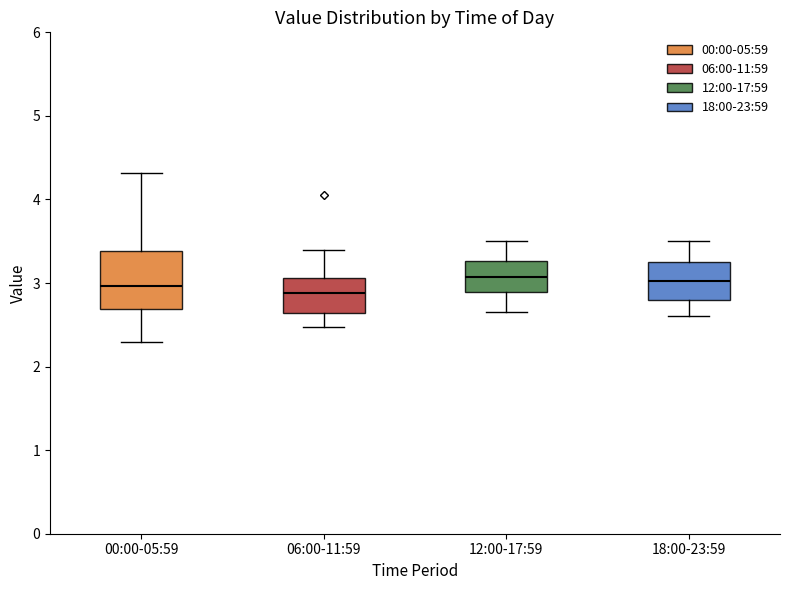

Reading left to right, transcribe this box plot: for each box, give where its median line is, the range the box spans, and where its two whiskers end, as read against the y-axis. The values are not printed on the chart, so give them approximately, as read against the axis.

00:00-05:59: median 3.0, box 2.7 to 3.4, whiskers 2.3 to 4.3
06:00-11:59: median 2.9, box 2.6 to 3.1, whiskers 2.5 to 3.4
12:00-17:59: median 3.1, box 2.9 to 3.3, whiskers 2.7 to 3.5
18:00-23:59: median 3.0, box 2.8 to 3.3, whiskers 2.6 to 3.5